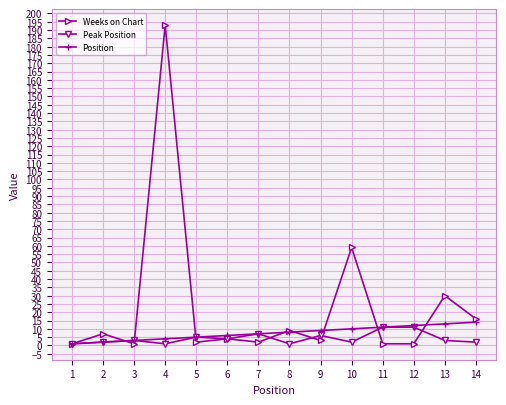

True or false: Position has a value of 11 at 11.

True